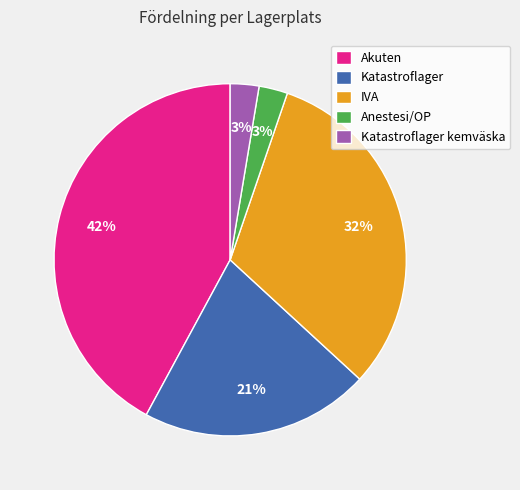

Is there a majority slice in this chart?

No